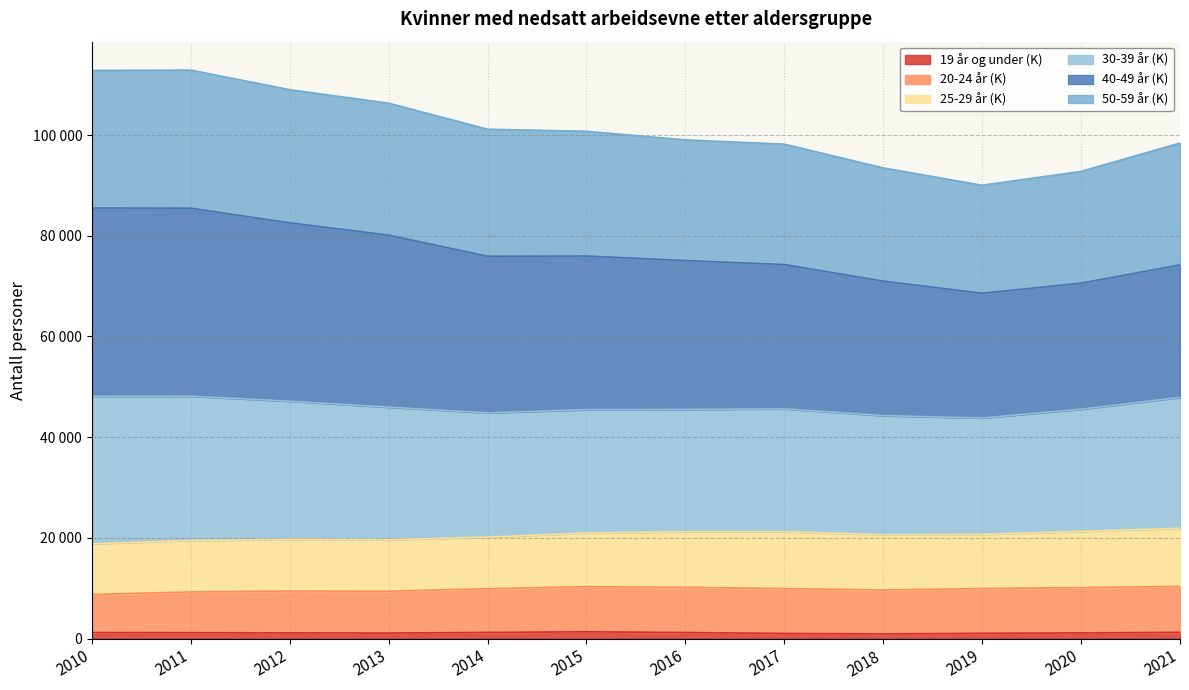

Is the value of 50-59 år (K) at 2020 greater than the value of 19 år og under (K) at 2012?

Yes